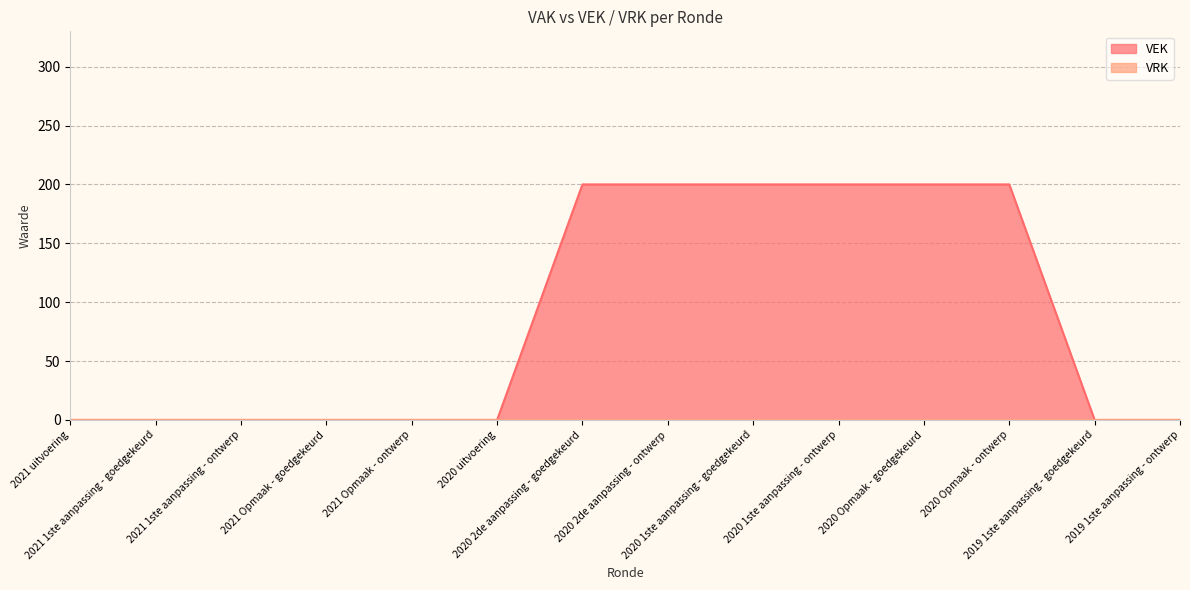

What is the change in value from 2020 uitvoering to 2020 2de aanpassing - ontwerp?

+200